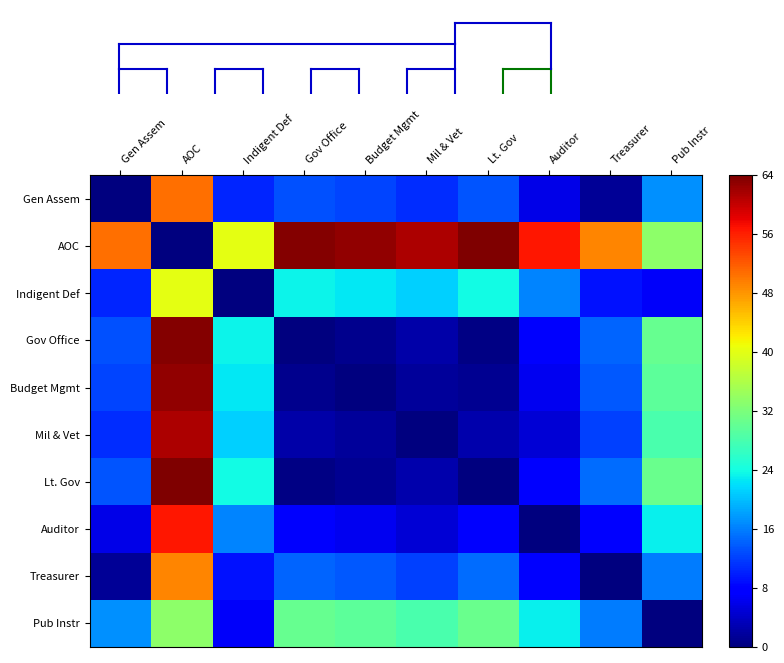

Reading left to right, extract all data points from this chart.

Gen Assem: Gen Assem=0.0	AOC=50.5	Indigent Def=10.3	Gov Office=13.2	Budget Mgmt=12.4	Mil & Vet=10.8	Lt. Gov=13.5	Auditor=6.0	Treasurer=1.3	Pub Instr=17.2
AOC: Gen Assem=50.5	AOC=0.0	Indigent Def=40.2	Gov Office=63.7	Budget Mgmt=62.9	Mil & Vet=61.4	Lt. Gov=64.0	Auditor=56.5	Treasurer=49.2	Pub Instr=33.4
Indigent Def: Gen Assem=10.3	AOC=40.2	Indigent Def=0.0	Gov Office=23.5	Budget Mgmt=22.7	Mil & Vet=21.1	Lt. Gov=23.8	Auditor=16.3	Treasurer=9.0	Pub Instr=6.9
Gov Office: Gen Assem=13.2	AOC=63.7	Indigent Def=23.5	Gov Office=0.0	Budget Mgmt=0.8	Mil & Vet=2.4	Lt. Gov=0.3	Auditor=7.2	Treasurer=14.5	Pub Instr=30.4
Budget Mgmt: Gen Assem=12.4	AOC=62.9	Indigent Def=22.7	Gov Office=0.8	Budget Mgmt=0.0	Mil & Vet=1.6	Lt. Gov=1.1	Auditor=6.4	Treasurer=13.7	Pub Instr=29.6
Mil & Vet: Gen Assem=10.8	AOC=61.4	Indigent Def=21.1	Gov Office=2.4	Budget Mgmt=1.6	Mil & Vet=0.0	Lt. Gov=2.6	Auditor=4.9	Treasurer=12.1	Pub Instr=28.0
Lt. Gov: Gen Assem=13.5	AOC=64.0	Indigent Def=23.8	Gov Office=0.3	Budget Mgmt=1.1	Mil & Vet=2.6	Lt. Gov=0.0	Auditor=7.5	Treasurer=14.8	Pub Instr=30.6
Auditor: Gen Assem=6.0	AOC=56.5	Indigent Def=16.3	Gov Office=7.2	Budget Mgmt=6.4	Mil & Vet=4.9	Lt. Gov=7.5	Auditor=0.0	Treasurer=7.3	Pub Instr=23.2
Treasurer: Gen Assem=1.3	AOC=49.2	Indigent Def=9.0	Gov Office=14.5	Budget Mgmt=13.7	Mil & Vet=12.1	Lt. Gov=14.8	Auditor=7.3	Treasurer=0.0	Pub Instr=15.9
Pub Instr: Gen Assem=17.2	AOC=33.4	Indigent Def=6.9	Gov Office=30.4	Budget Mgmt=29.6	Mil & Vet=28.0	Lt. Gov=30.6	Auditor=23.2	Treasurer=15.9	Pub Instr=0.0